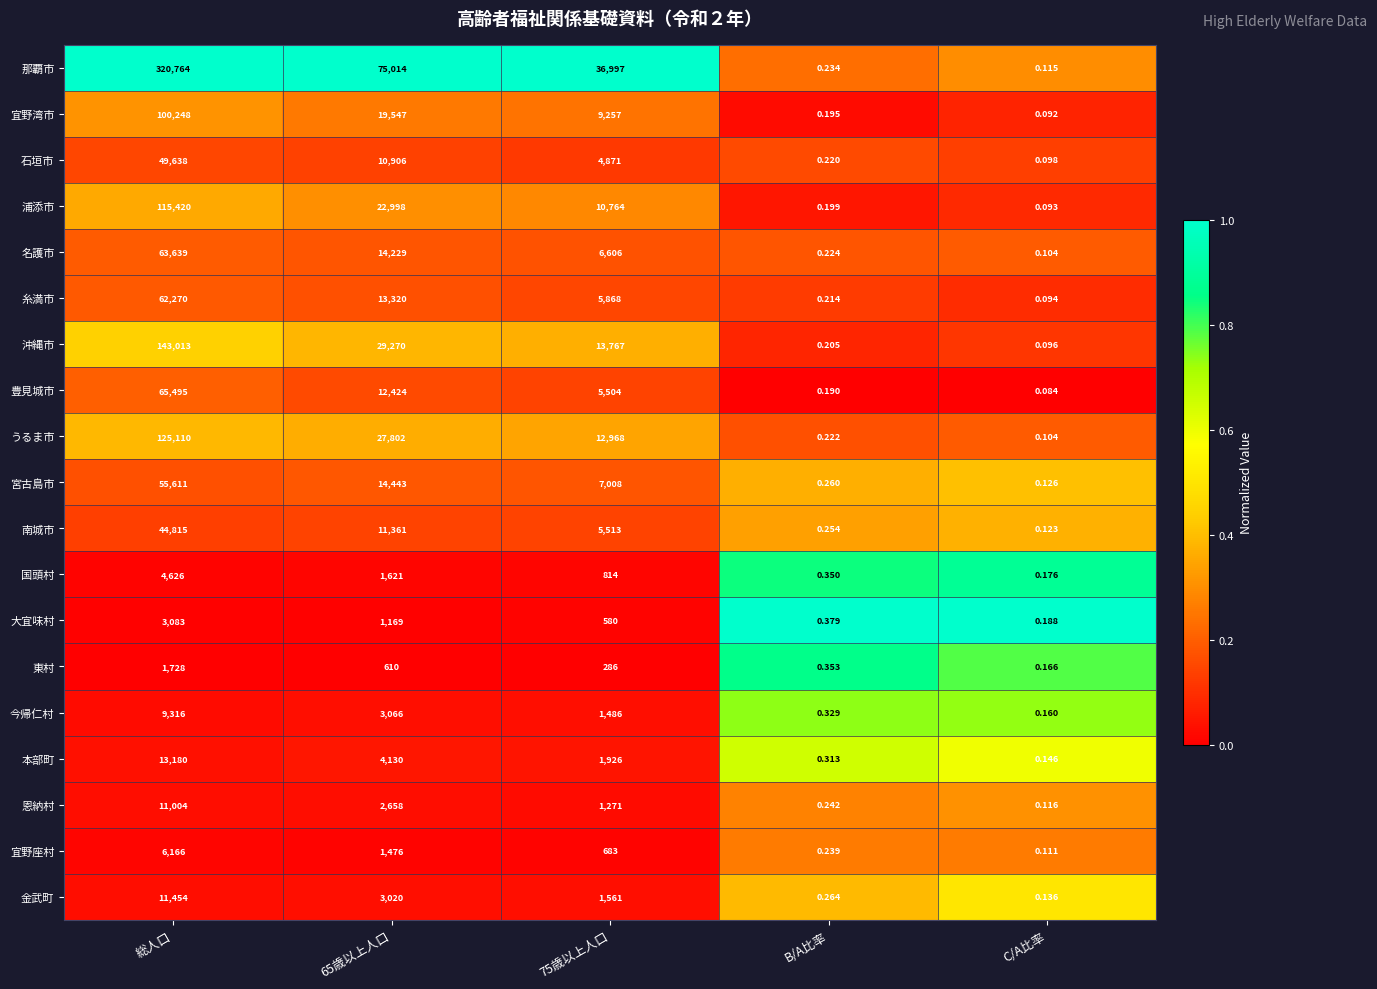

What is the spread (max minus min) of values at 総人口?

319036.0